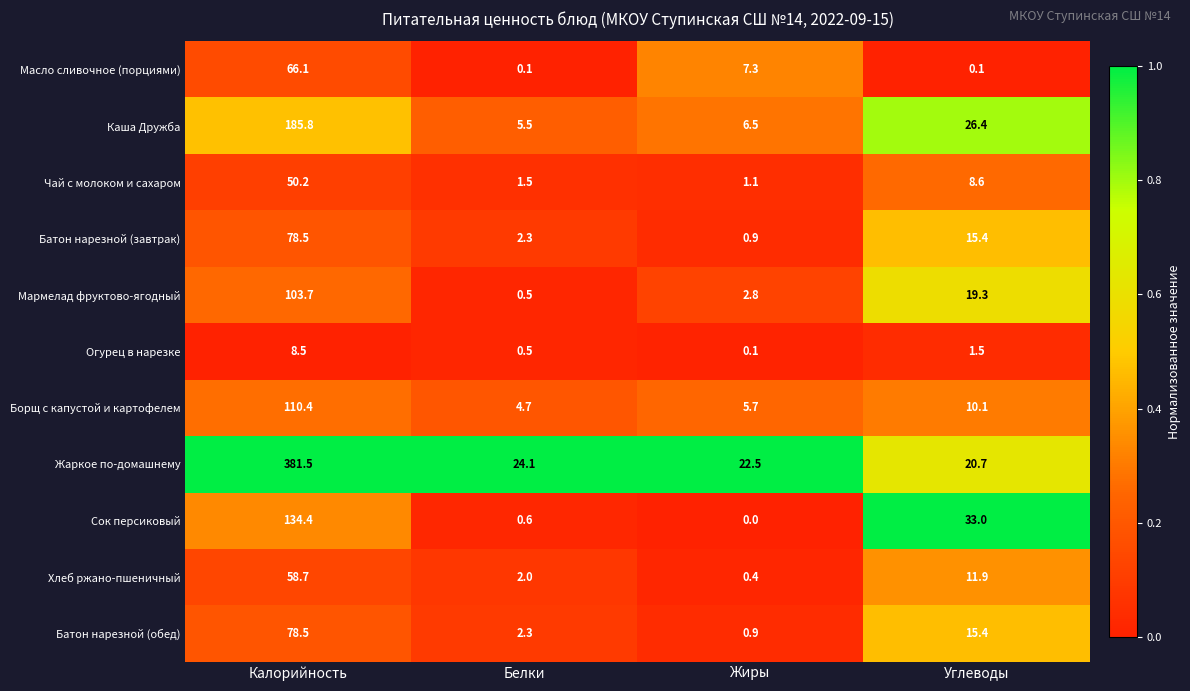

Is it true that Батон нарезной (завтрак) equals 0.9 at Жиры?

True